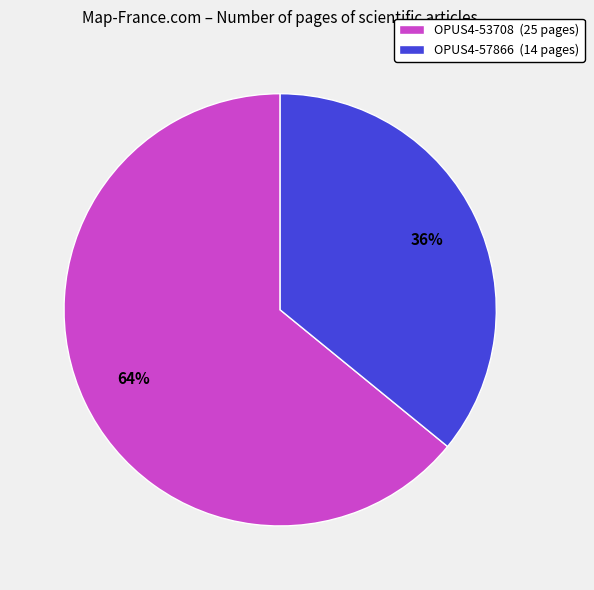

To the nearest percent, what portion does OPUS4-57866 represent?

36%